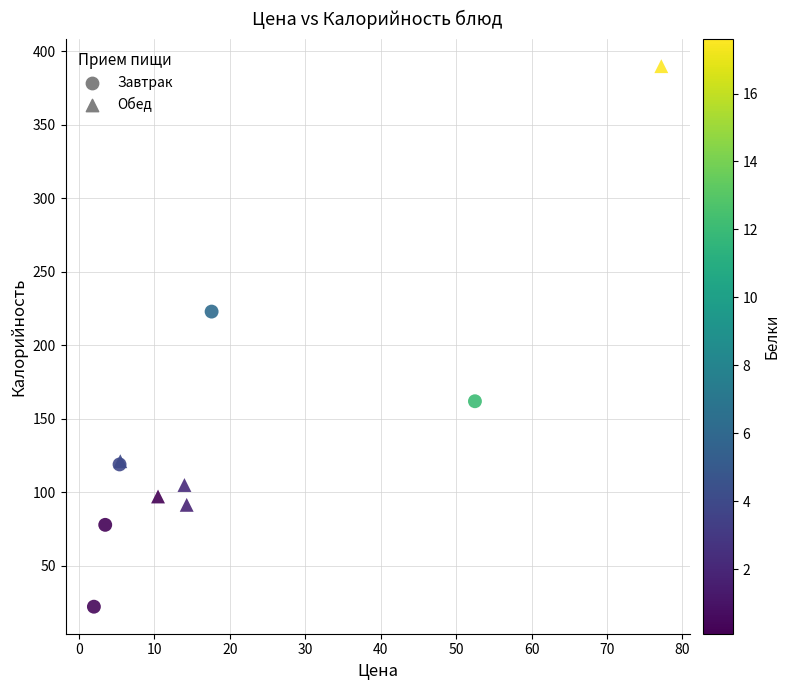

Which series has the widest spread of Y values?

Обед